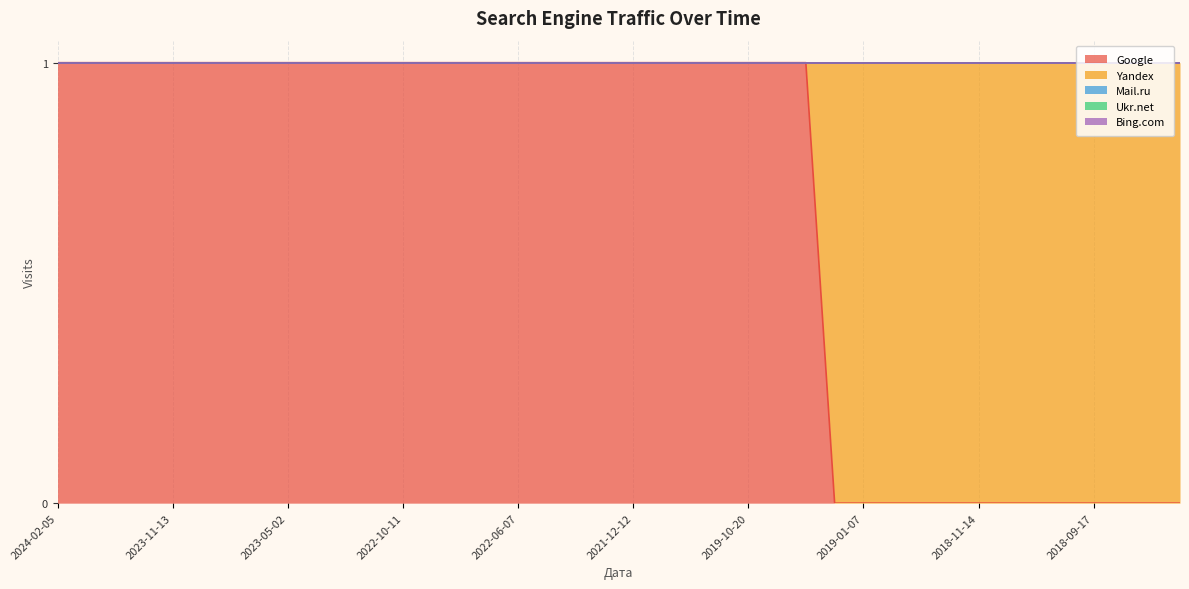

Between 2022-04-01 and 2018-09-27, which series saw the biggest shift?

Google